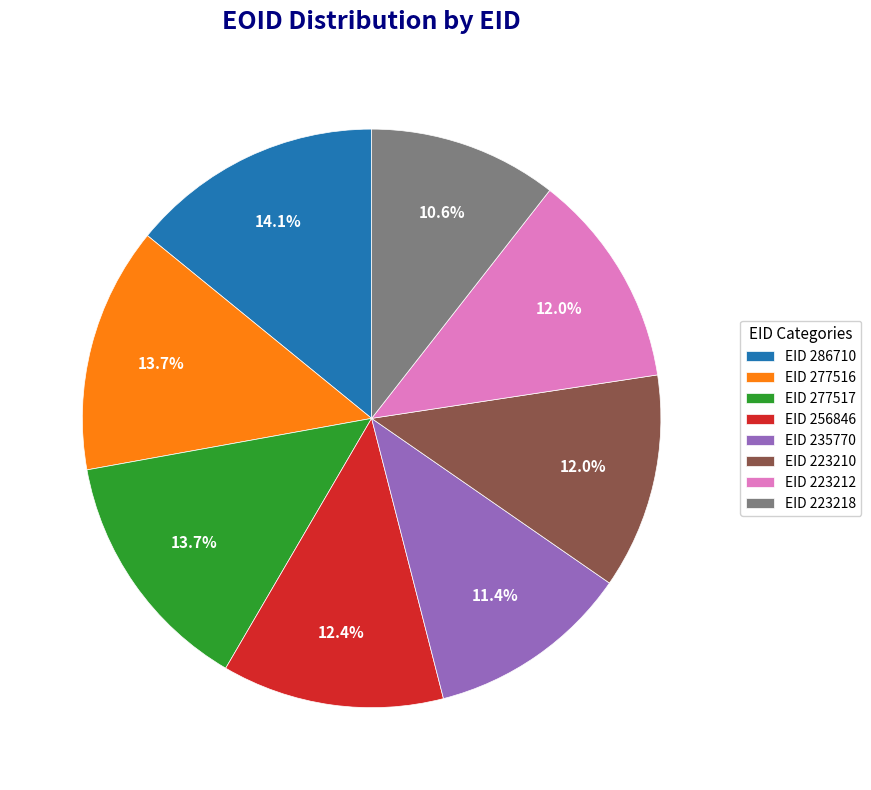

Approximately how many times larger is the value at EID 235770 compared to EID 286710?

0.8